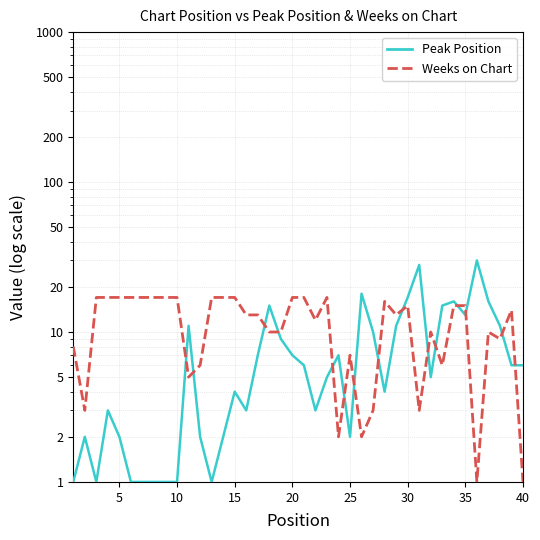

What is the smallest value displayed?

1